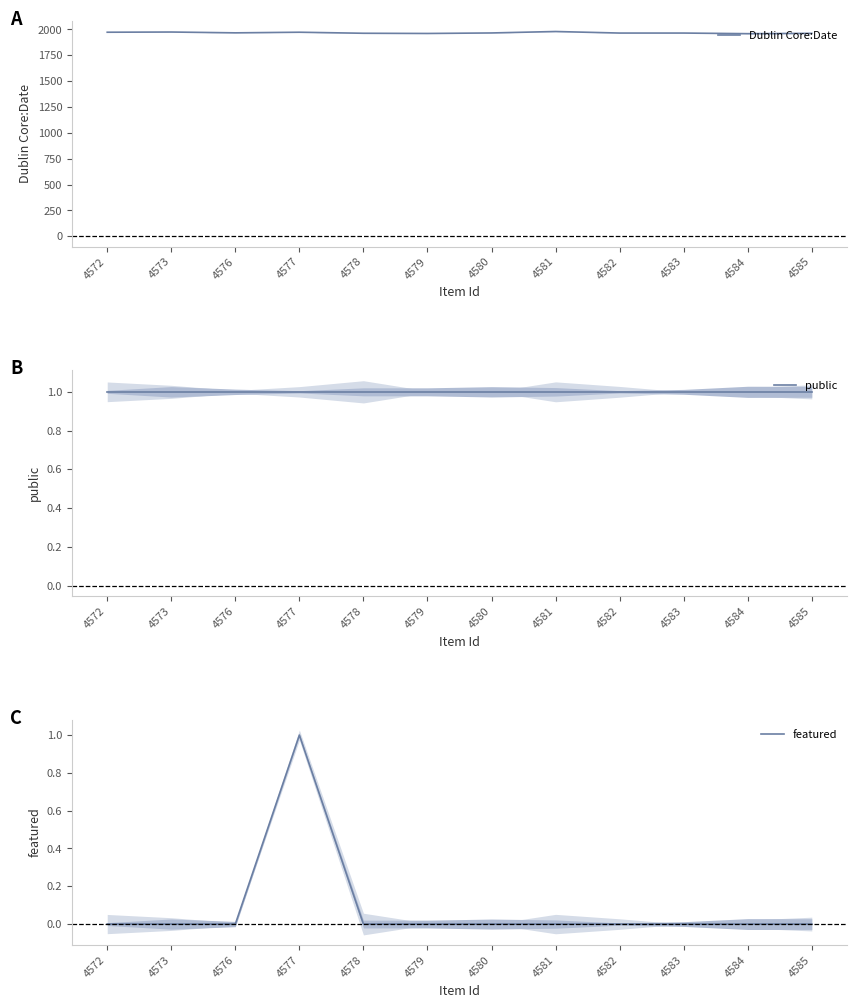

The value of Dublin Core:Date at 4573 is 572. True or false?

False